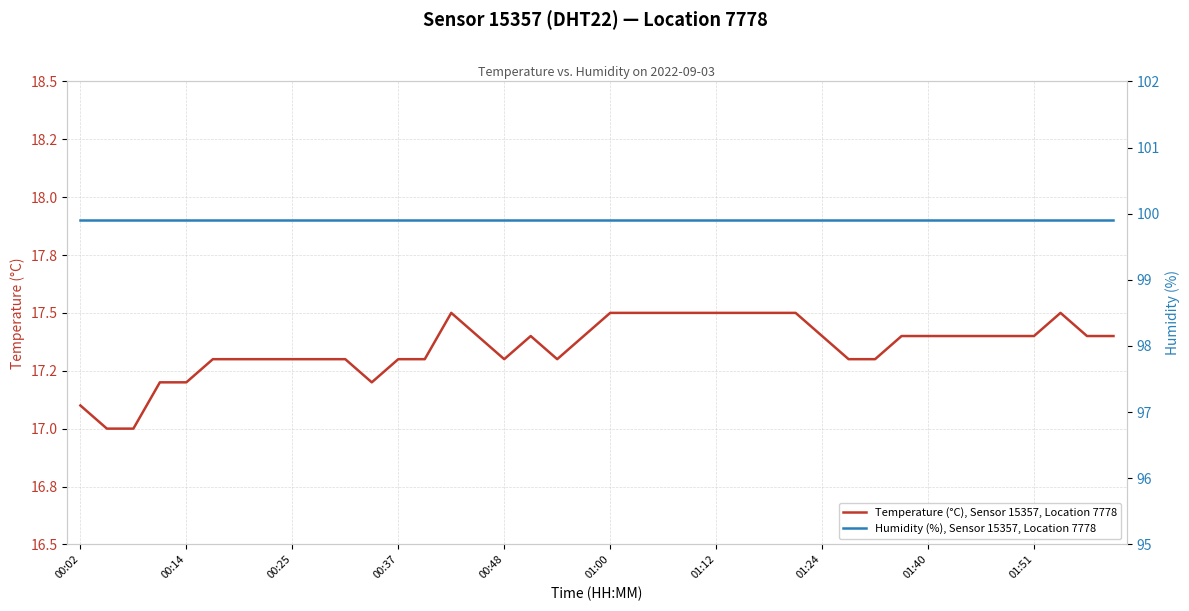

True or false: Humidity (%), Sensor 15357, Location 7778 and Temperature (°C), Sensor 15357, Location 7778 intersect in this chart.

False